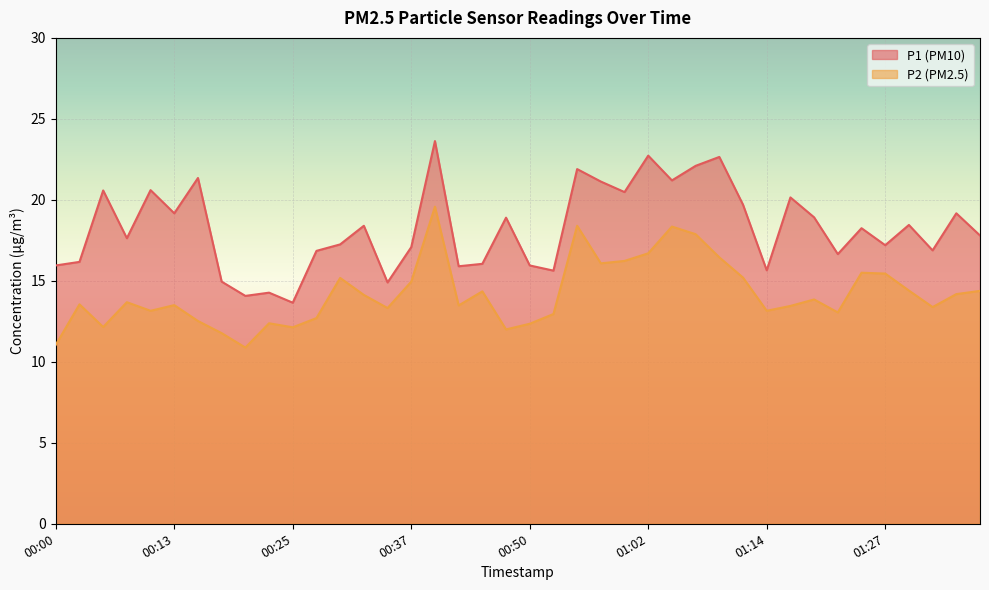

Which label corresponds to the smallest value in the chart?

00:20